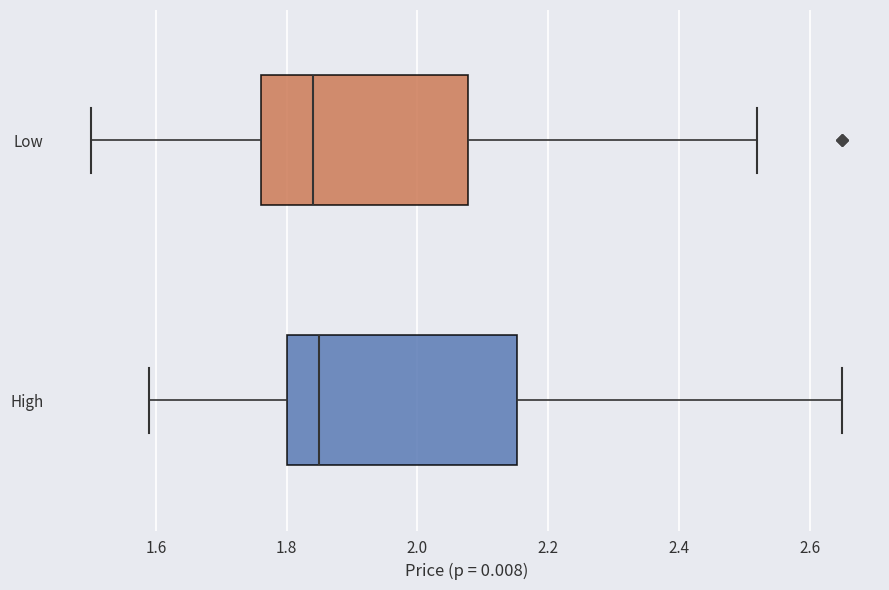

Where does the median line of the box for High sit on the x-axis? The values are not printed on the chart, so give them approximately, as read against the axis.

1.86